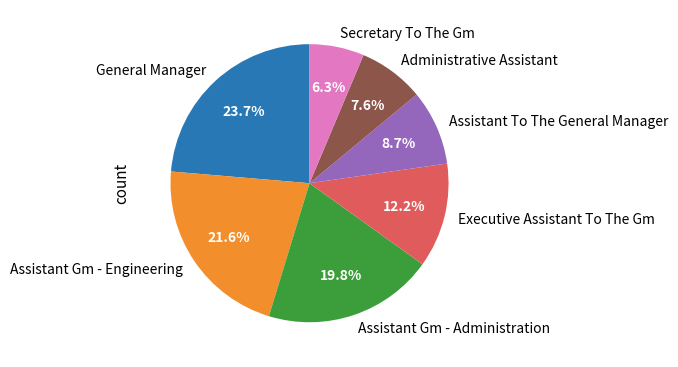

To the nearest percent, what is the average slice percentage?

14%